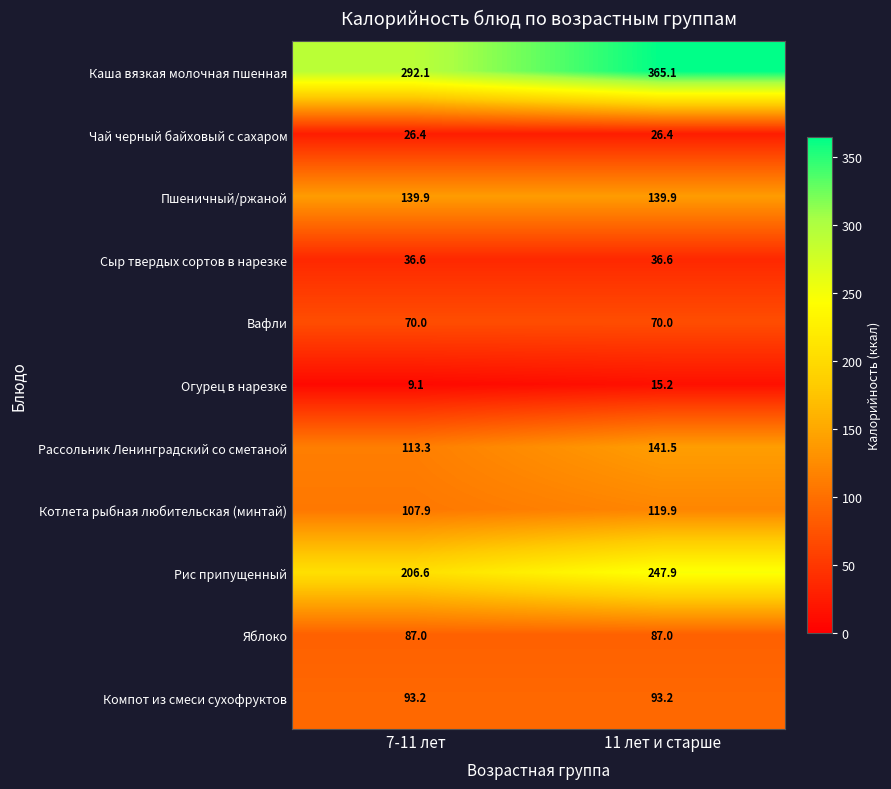

True or false: Яблоко has a value of 145.4 at 11 лет и старше.

False